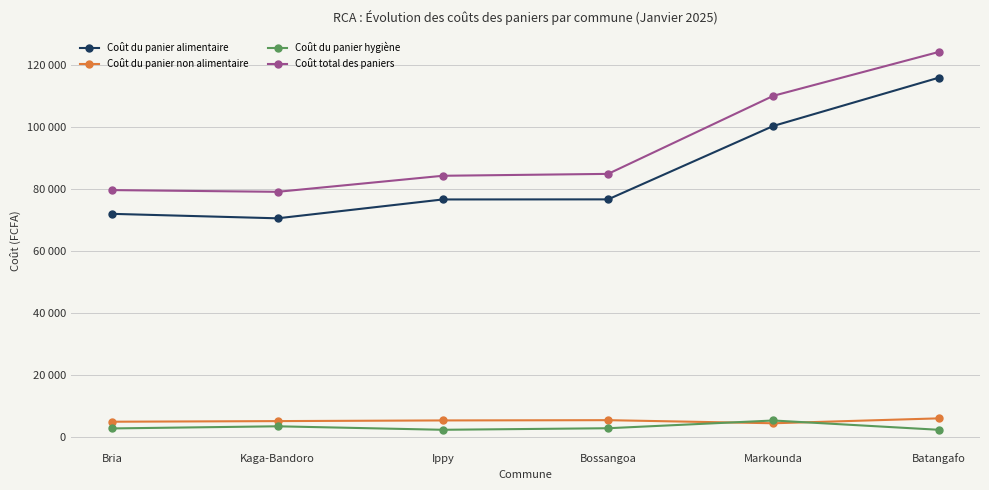

Reading right to left, transcribe all the data shown in this chart.

Coût du panier alimentaire: Batangafo=115971.4	Markounda=100404.8	Bossangoa=76698.1	Ippy=76671.4	Kaga-Bandoro=70583.3	Bria=72023.8
Coût du panier non alimentaire: Batangafo=6000.0	Markounda=4416.7	Bossangoa=5416.7	Ippy=5333.3	Kaga-Bandoro=5116.7	Bria=4916.7
Coût du panier hygiène: Batangafo=2312.5	Markounda=5312.5	Bossangoa=2812.5	Ippy=2312.5	Kaga-Bandoro=3437.5	Bria=2750.0
Coût total des paniers: Batangafo=124283.9	Markounda=110133.9	Bossangoa=84927.3	Ippy=84317.3	Kaga-Bandoro=79137.5	Bria=79690.5